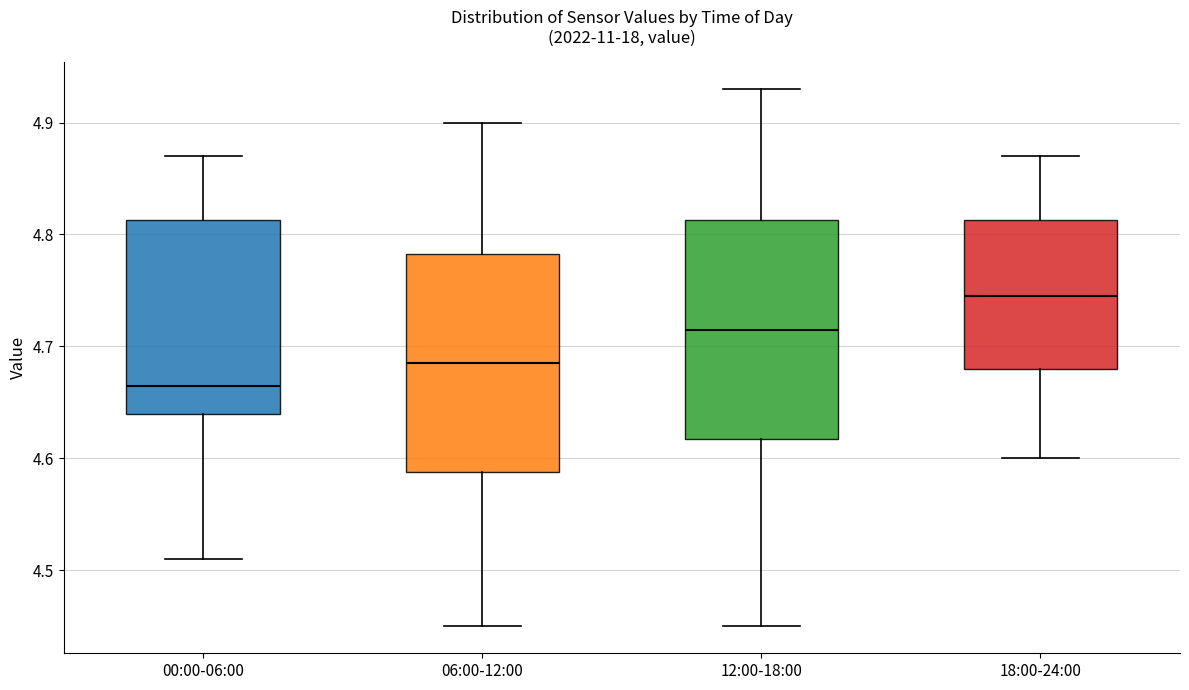

Where does the upper whisker of the box for 12:00-18:00 end on the y-axis? The values are not printed on the chart, so give them approximately, as read against the axis.

4.93